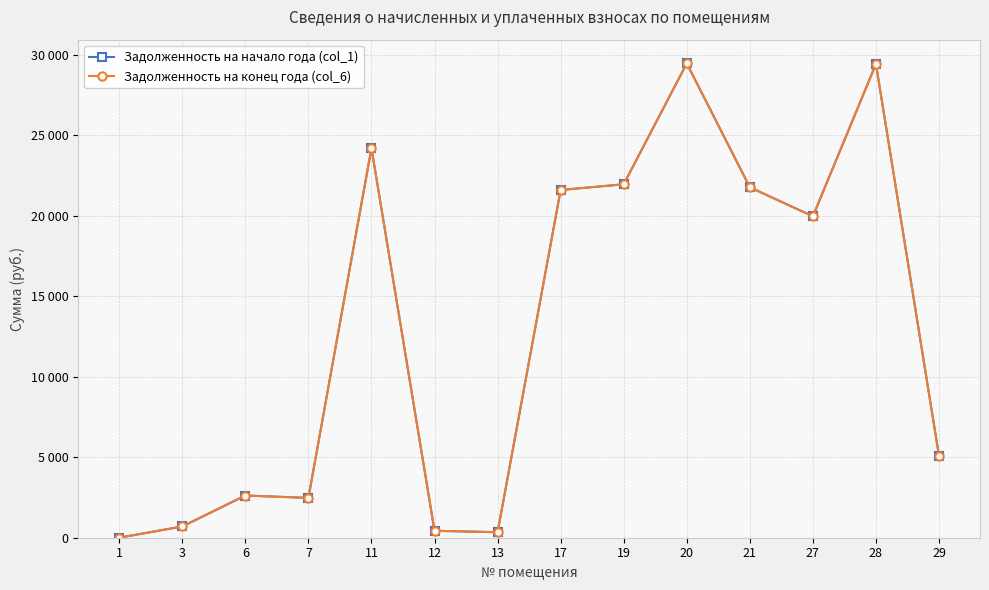

Is it true that zadolzhennost_end (col_6) equals 1210.3 at 3?

False